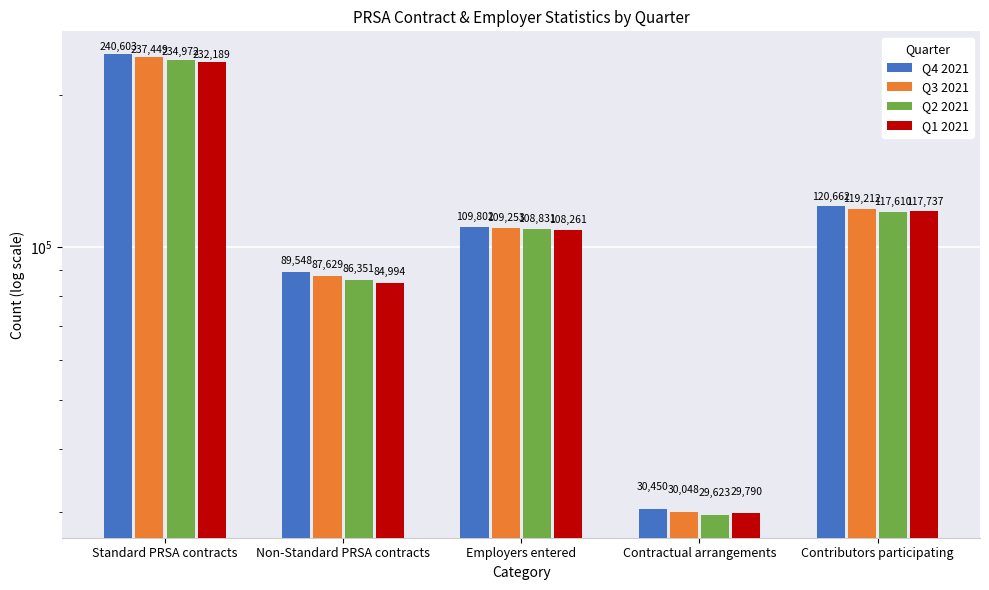

Rank the series by their maximum value, from highest to lowest.

Q4 2021, Q3 2021, Q2 2021, Q1 2021